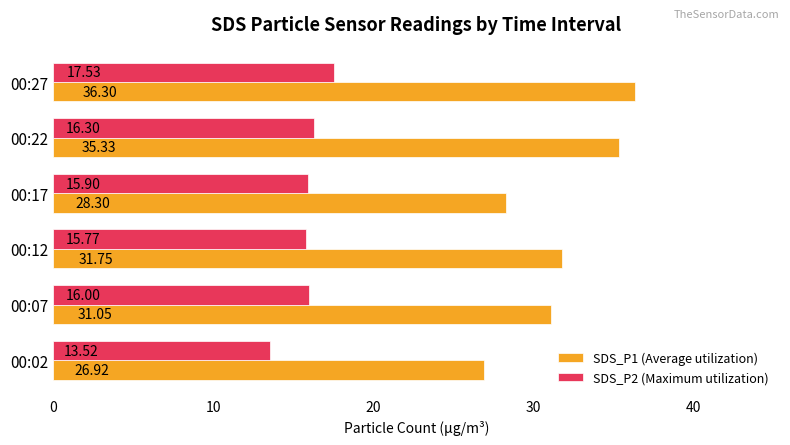

What is the sum of all SDS_P1 (Average utilization) values?

189.7